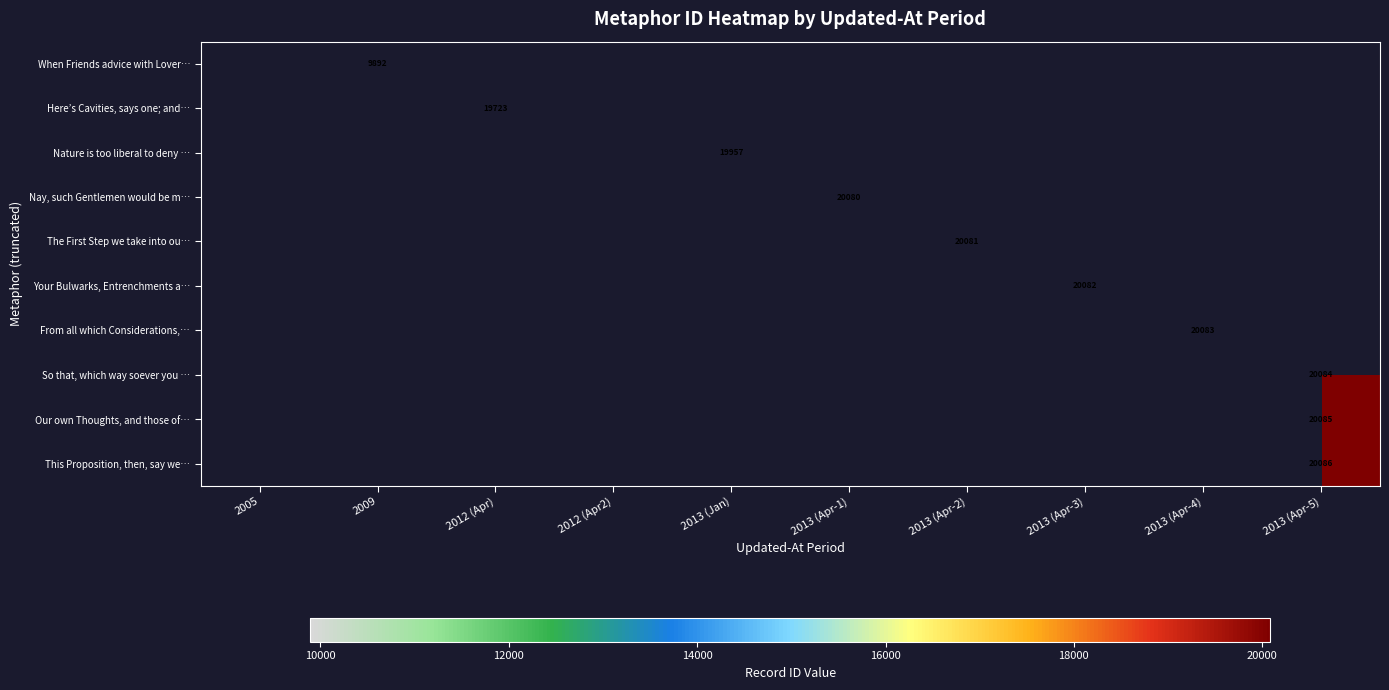

The This Proposition, then, say we… series shows 20086 at 2013 (Apr-5). True or false?

True